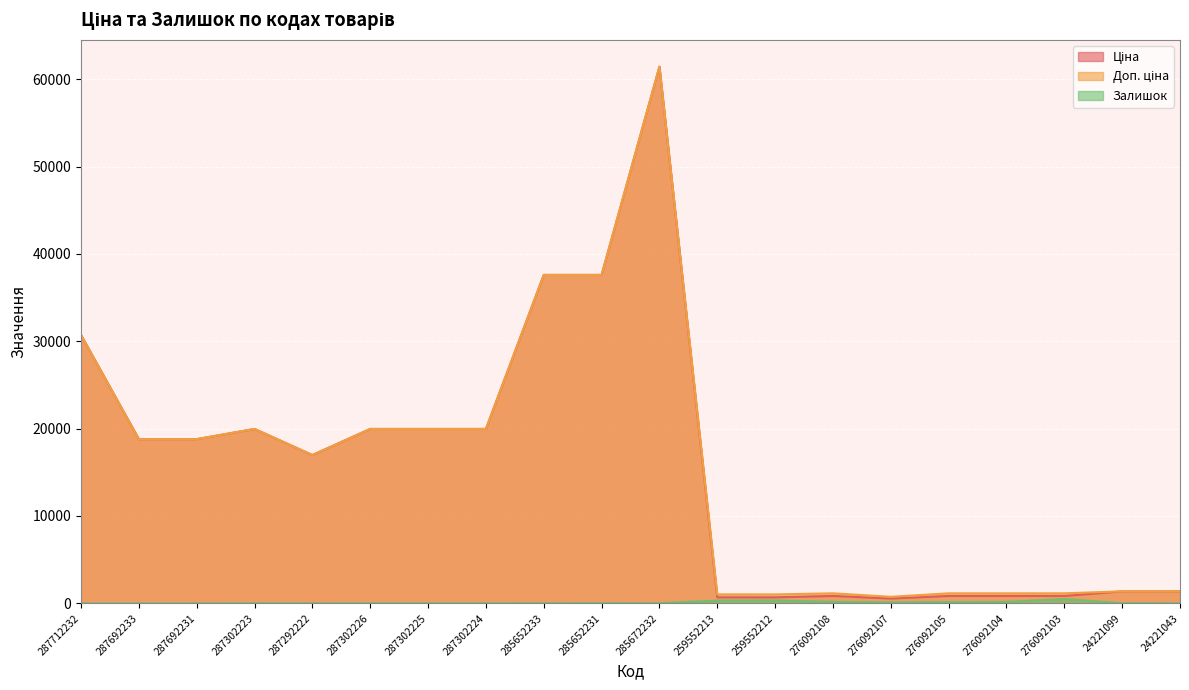

At 276092108, list the series in order from largest to smallest.

Доп. ціна, Ціна, Залишок